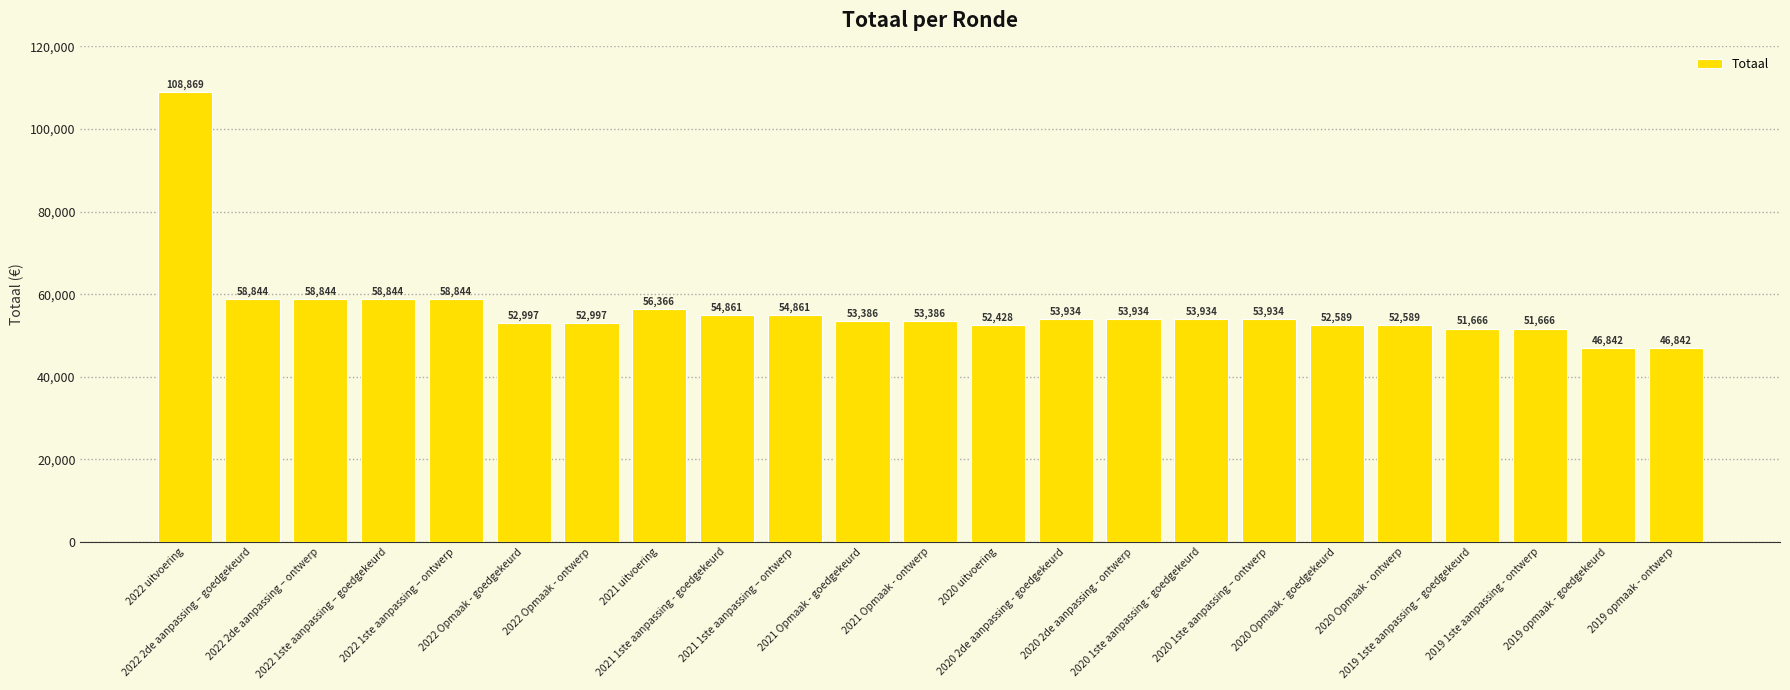

What is the greatest value displayed?

108869